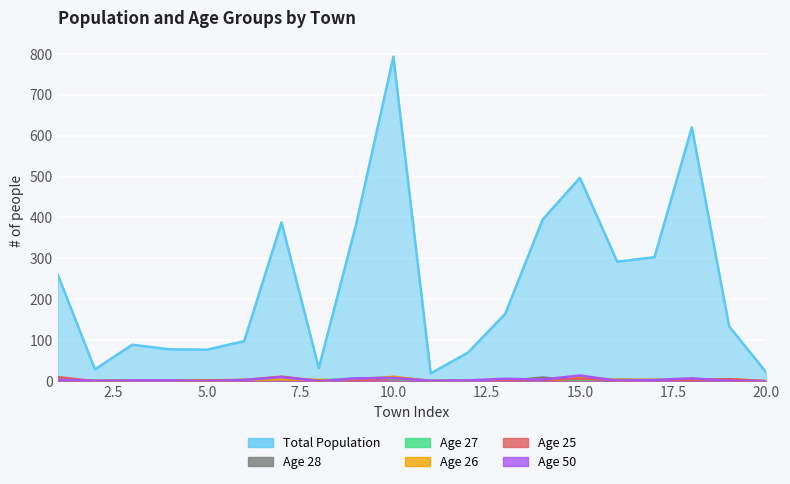

What are all the series names shown in the legend?

Total Population, Age 28, Age 27, Age 26, Age 25, Age 50